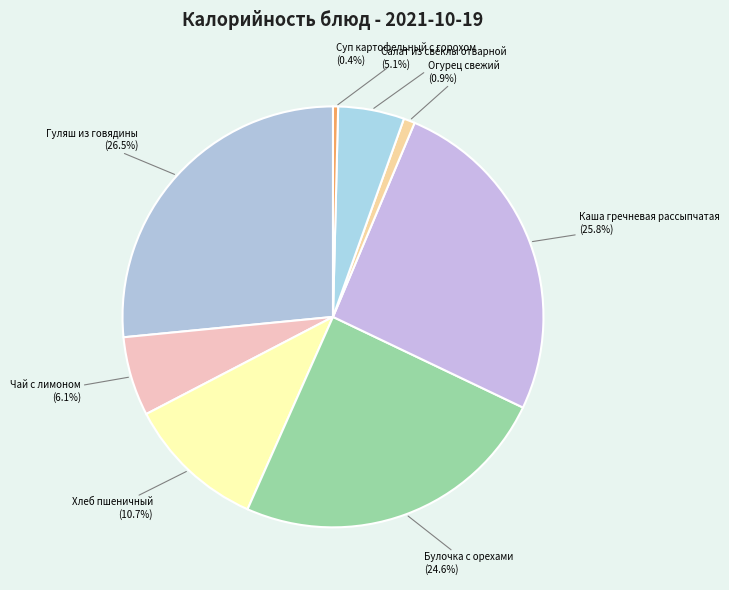

Is it true that Каша гречневая рассыпчатая is 31% of the pie?

False